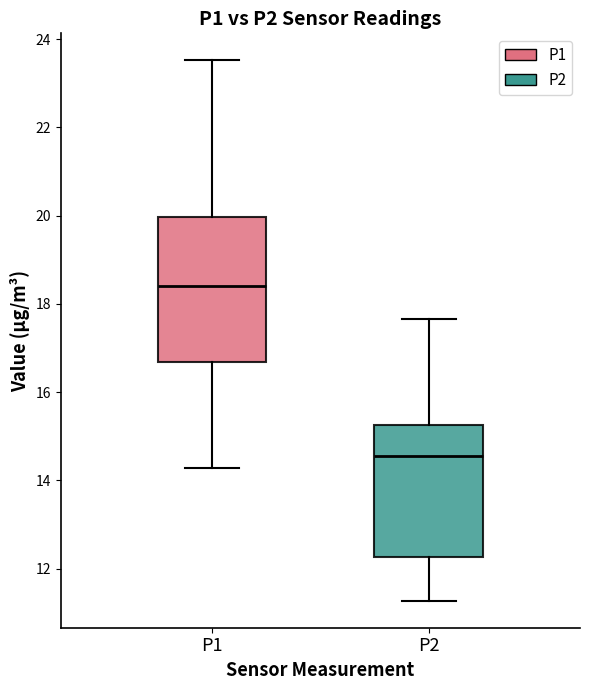

Where is the upper edge of the box for P1 on the y-axis? The values are not printed on the chart, so give them approximately, as read against the axis.

20.0